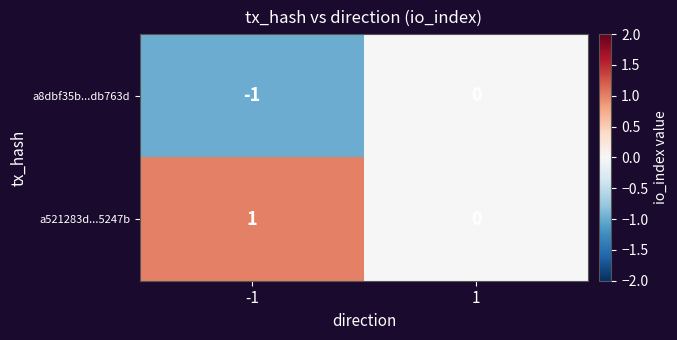

True or false: a521283d...5247b has a value of -1 at 1.

False